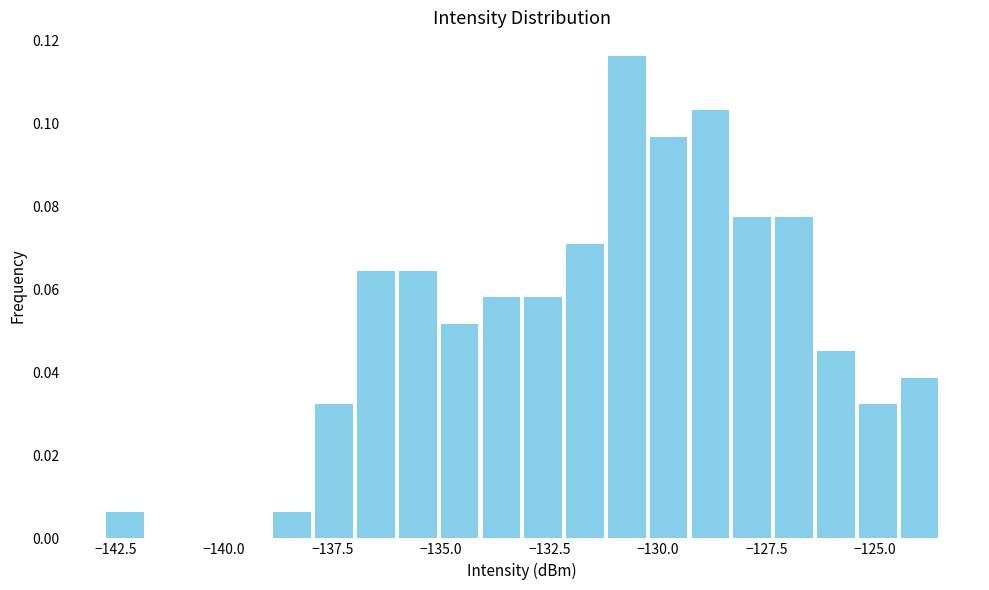

Read against the x-axis, roughly where is the centre of the tallest bar?

-130.5